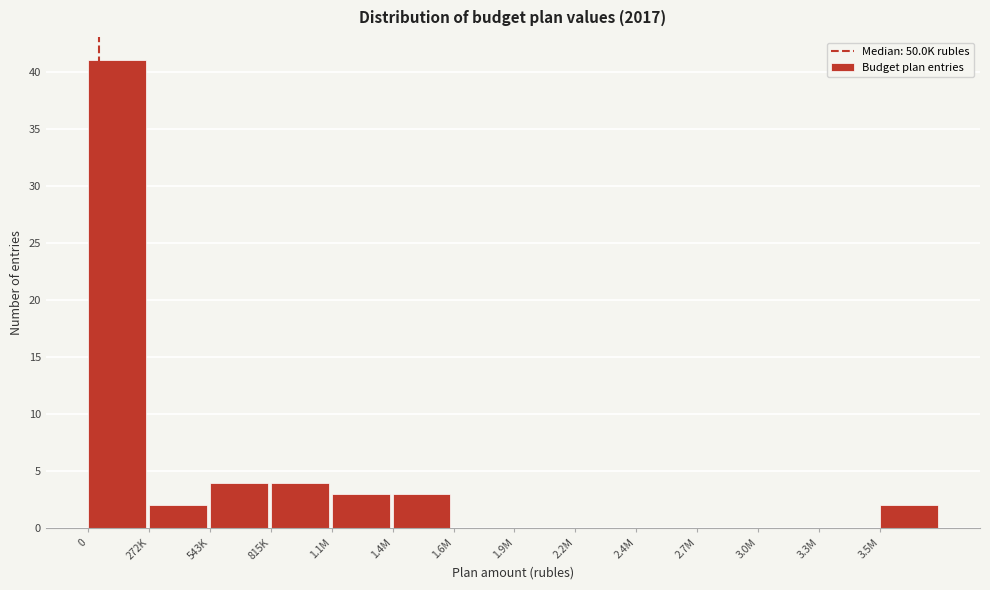

Reading left to right, transcribe all the data shown in this chart.

0=41	272K=2	543K=4	815K=4	1.1M=3	1.4M=3	1.6M=0	1.9M=0	2.2M=0	2.4M=0	2.7M=0	3.0M=0	3.3M=0	3.5M=2